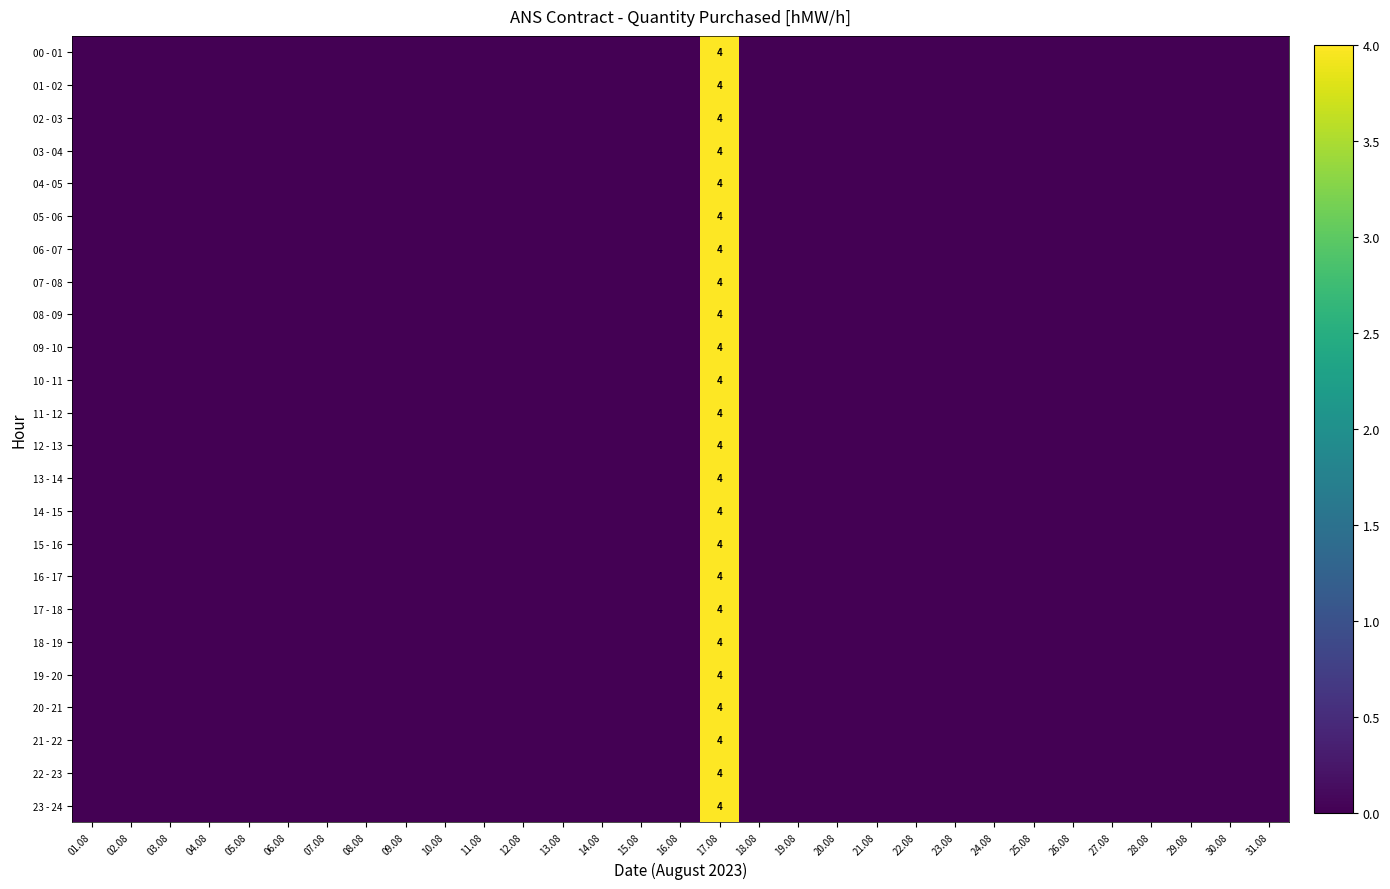

Is it true that 00 - 01 equals 2 at 17.08?

False